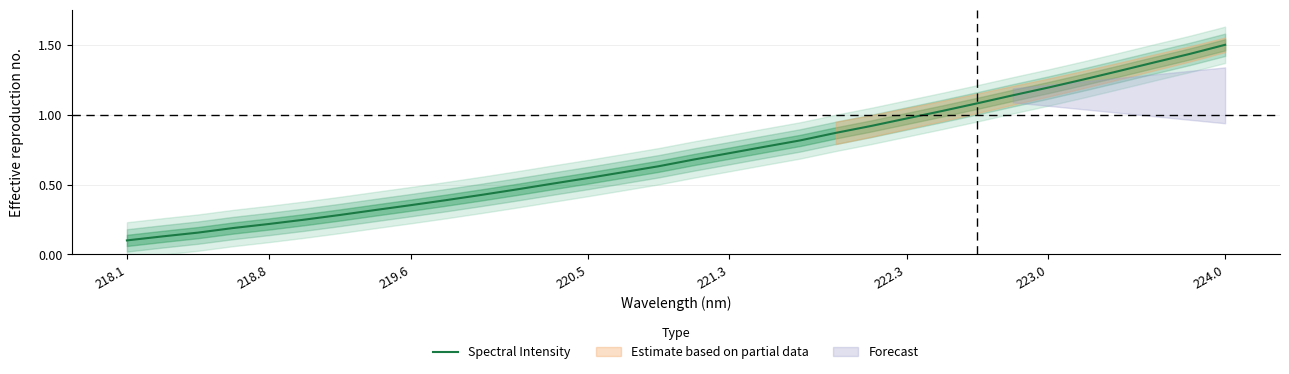

What is the minimum value shown in the chart?

0.1